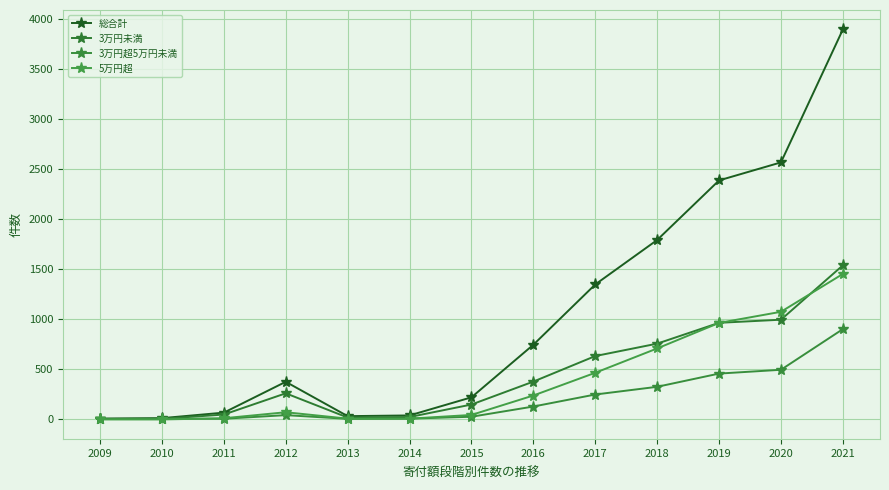

True or false: 5万円超 has more than 1 interior local peaks.

False